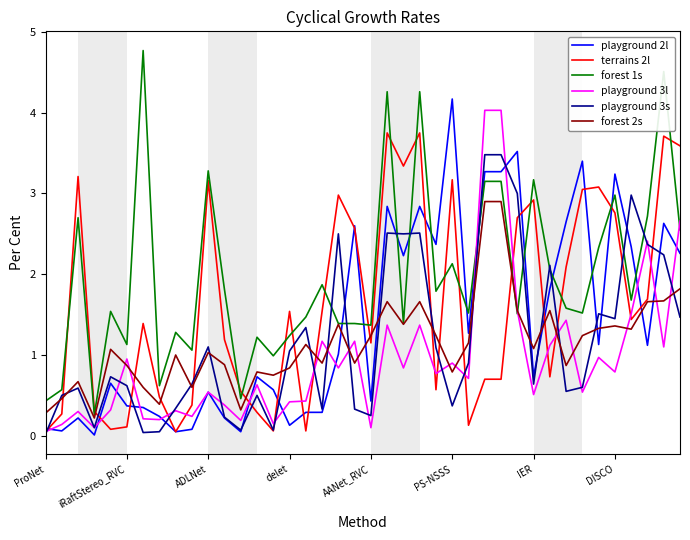

What is the average value of the terrains 2l series?

1.6